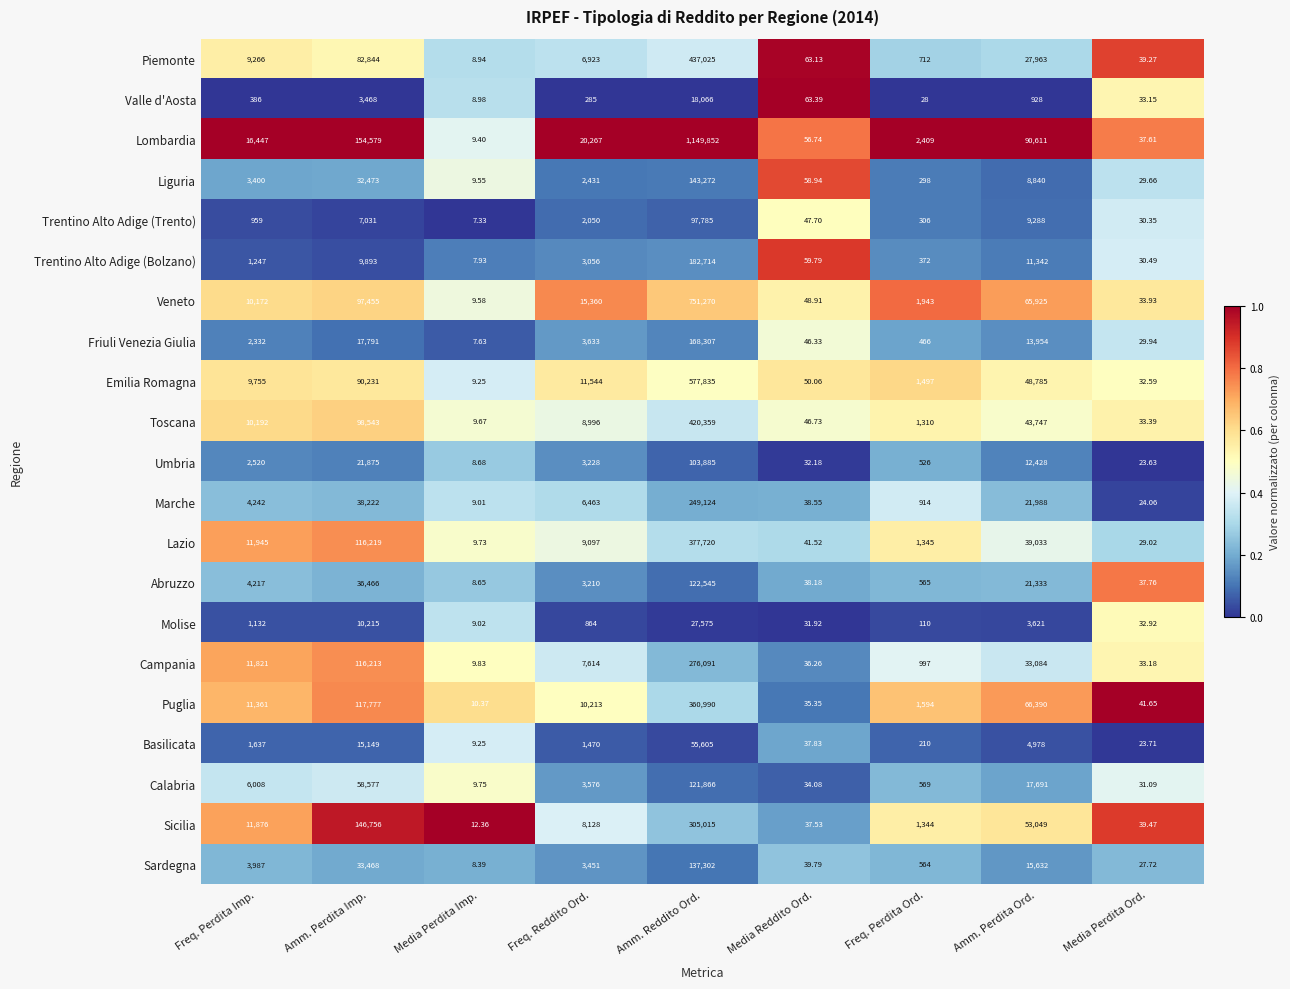

At which label is Sardegna closest to 68655?

Amm. Perdita Imp.